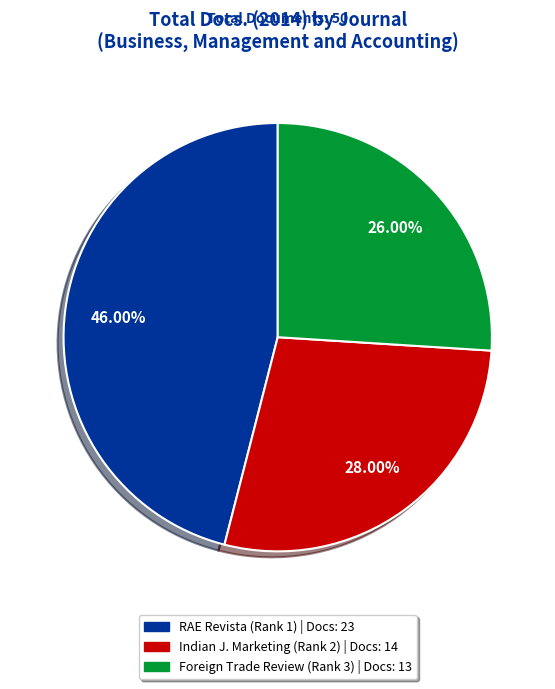

Is there any slice that represents more than half of the pie?

No